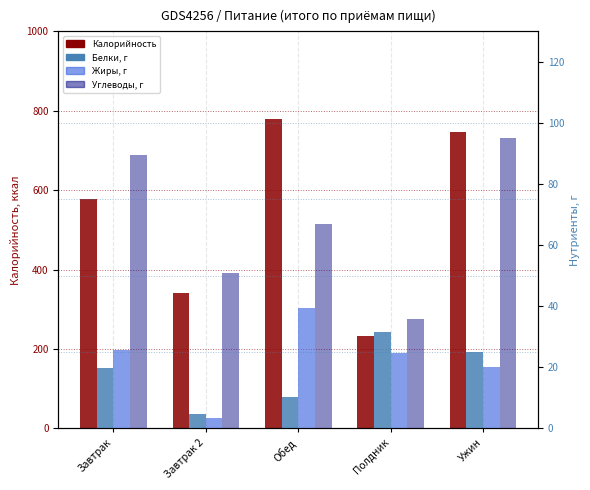

True or false: Калорийность has a value of 498.8 at Обед.

False